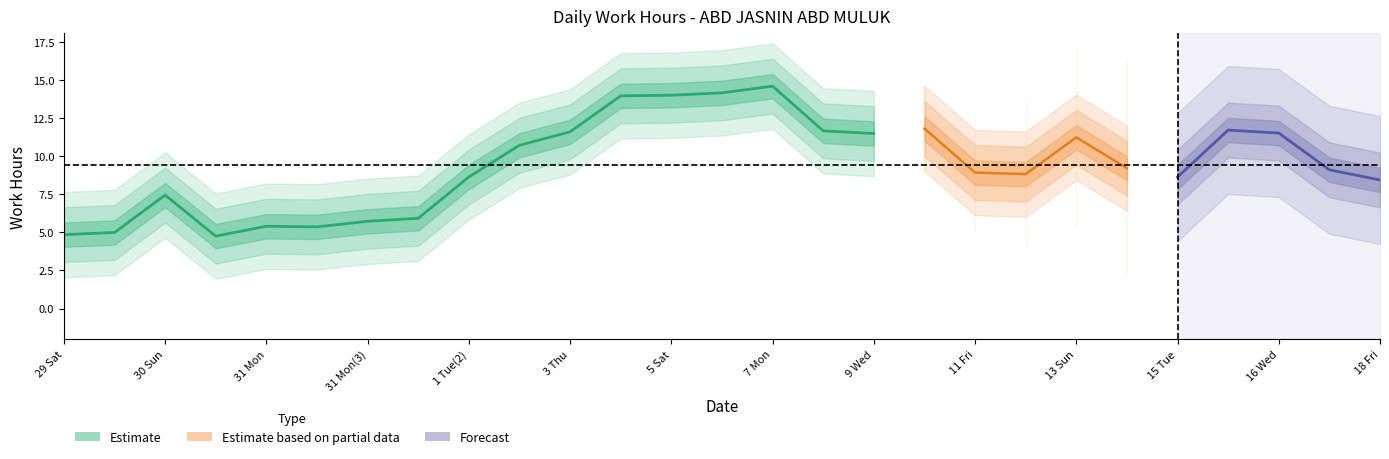

What position from the right is 30 Sun(2)?

24